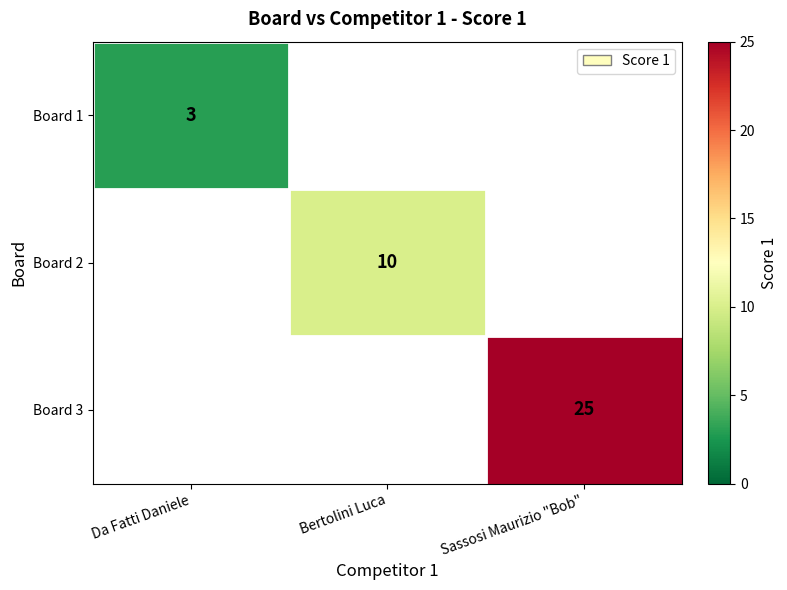

The Board 2 series shows 5 at Bertolini Luca. True or false?

False